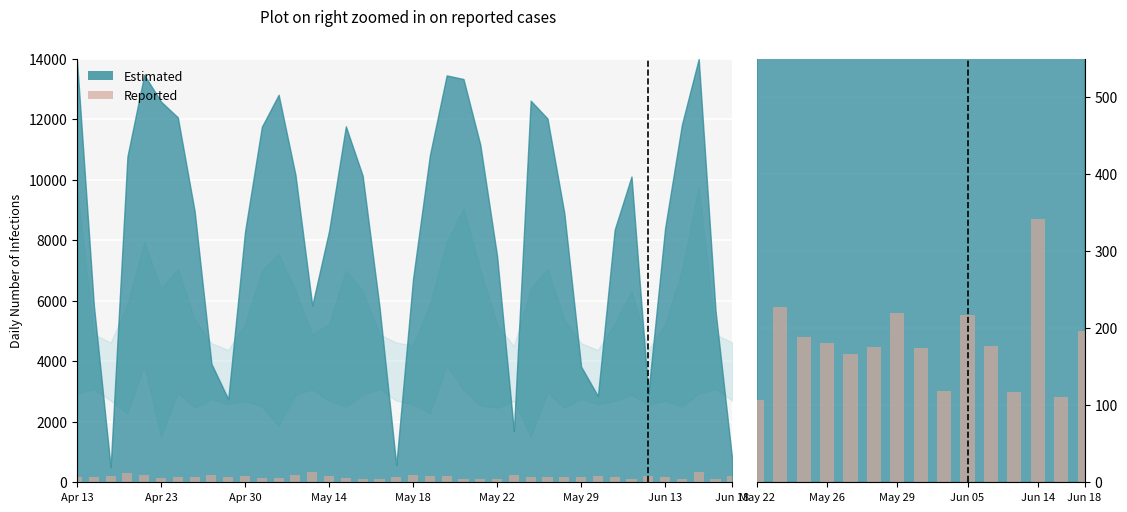

What is the change in value from Jun 05 to Jun 14?

+124.6